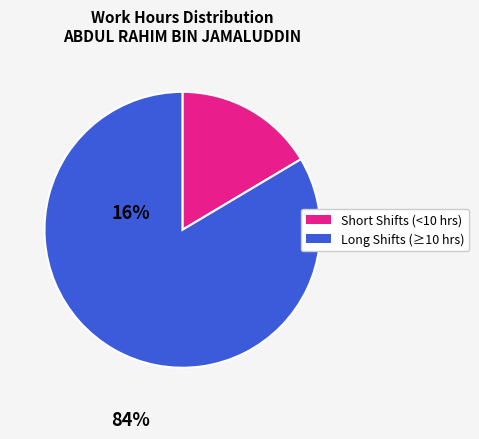

Does any single category account for the majority?

Yes